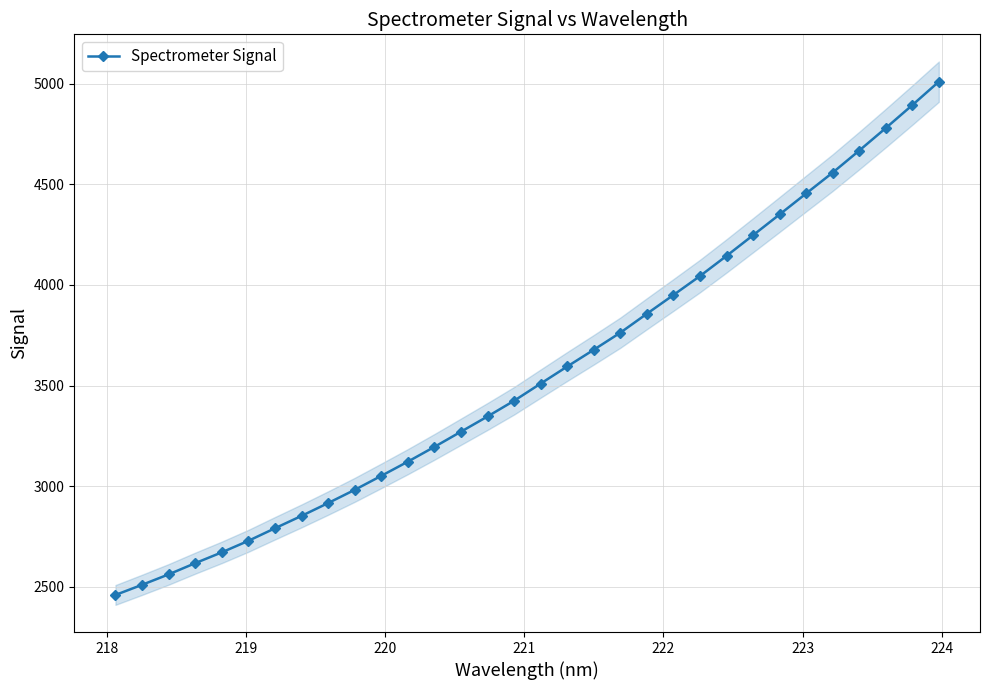

What is the value of the Spectrometer Signal point at the 10th from the left?

2982.1